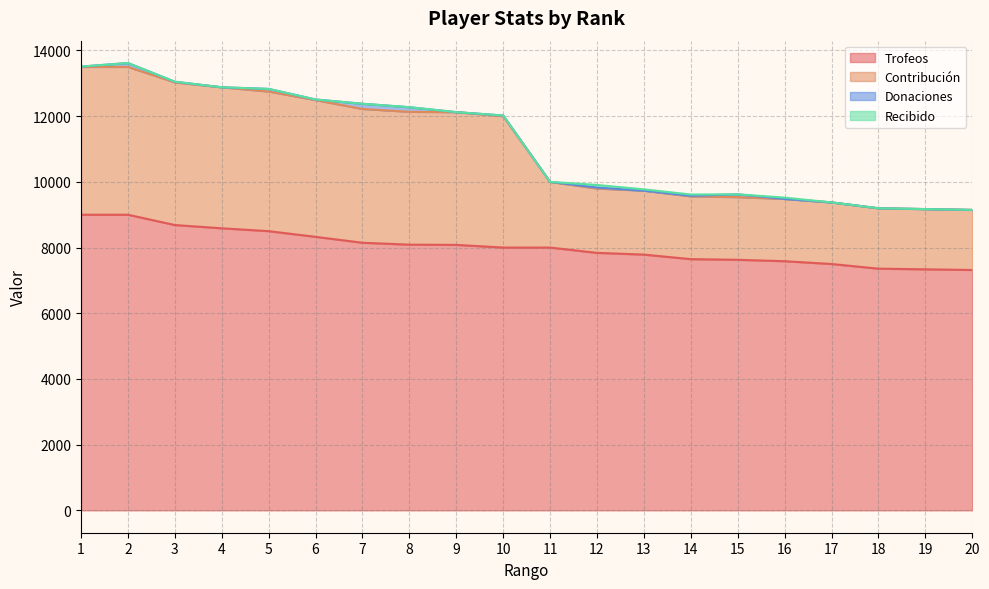

Is it true that Contribución equals 9375 at 17?

True